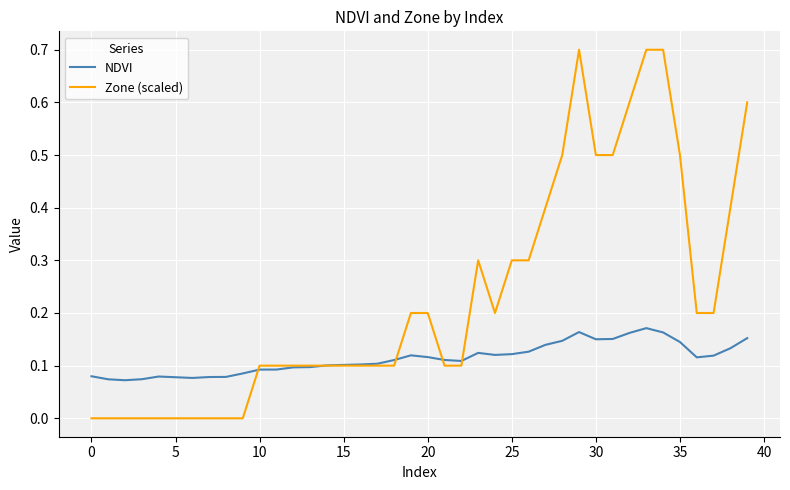

What is the maximum value shown in the chart?

0.7